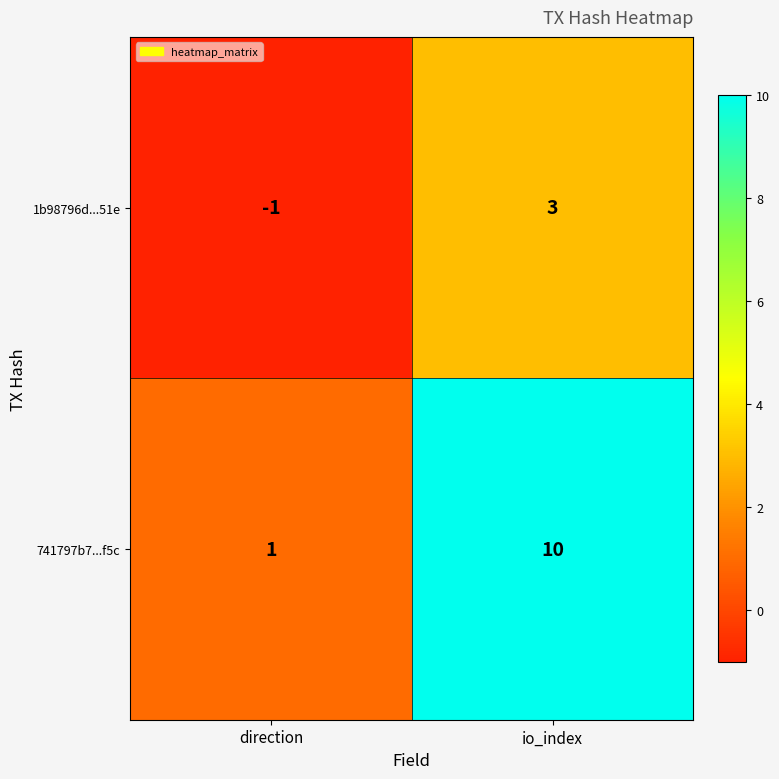

What is the difference between the 1b98796d...51e values at io_index and direction?

4